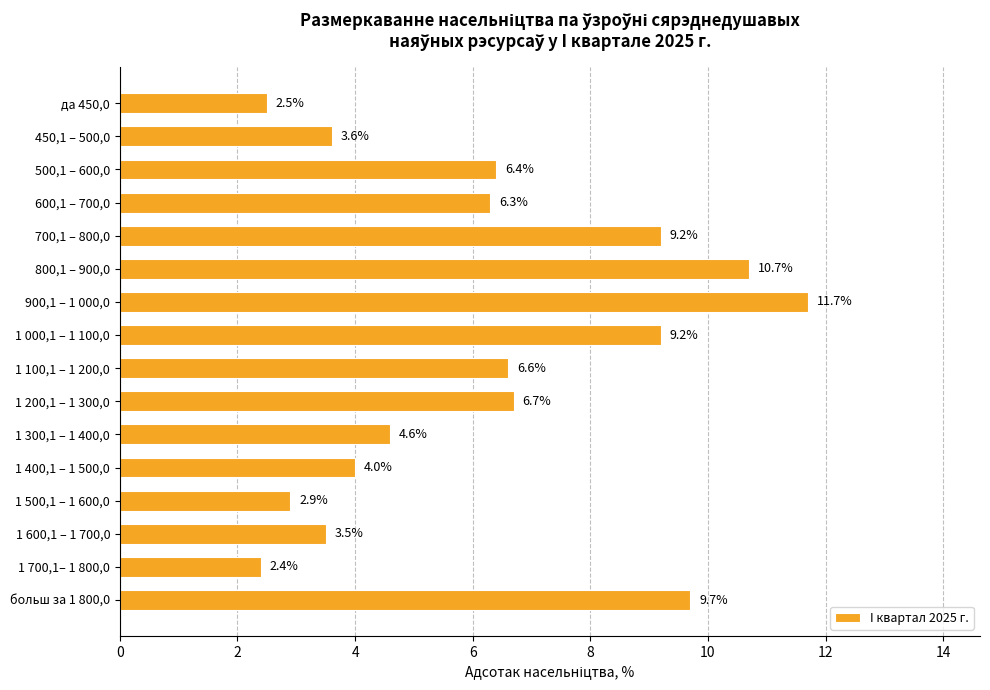

Reading top to bottom, extract all data points from this chart.

2.5	3.6	6.4	6.3	9.2	10.7	11.7	9.2	6.6	6.7	4.6	4.0	2.9	3.5	2.4	9.7